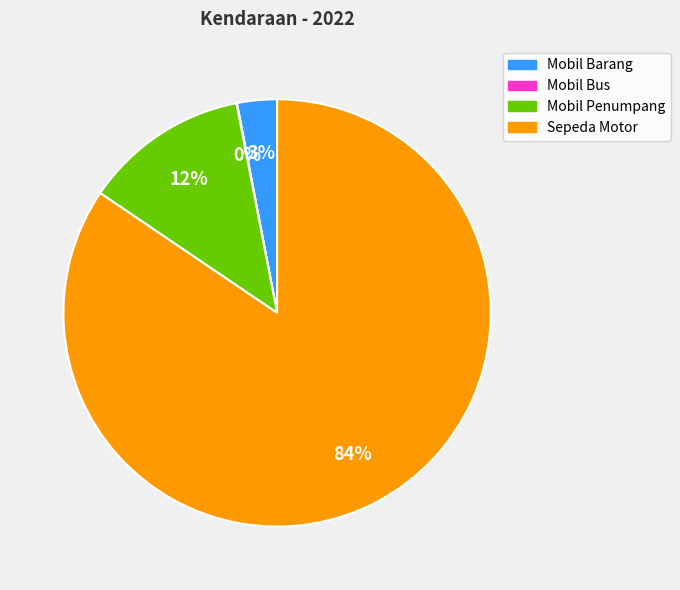

Which slice is the largest?

Sepeda Motor